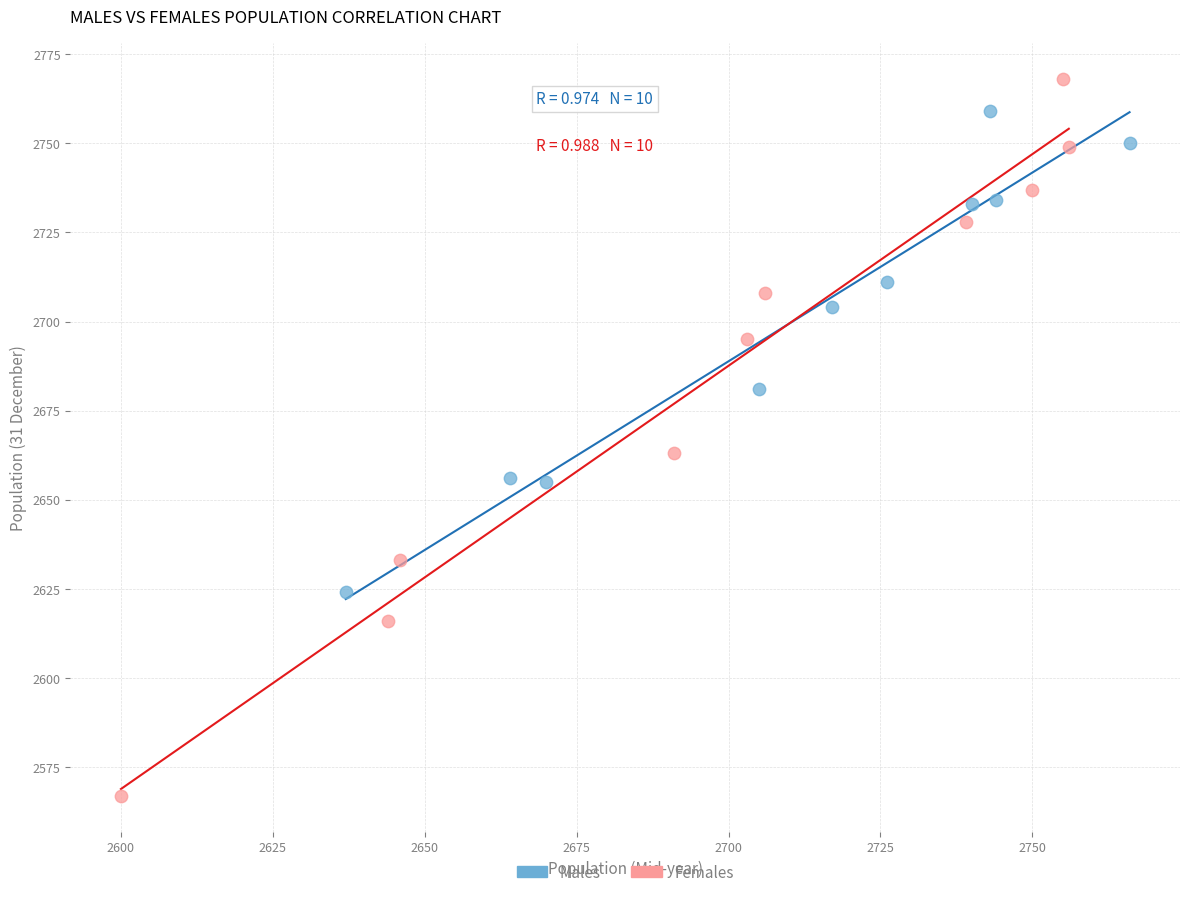

Which series contains the lowest Y value?

Females